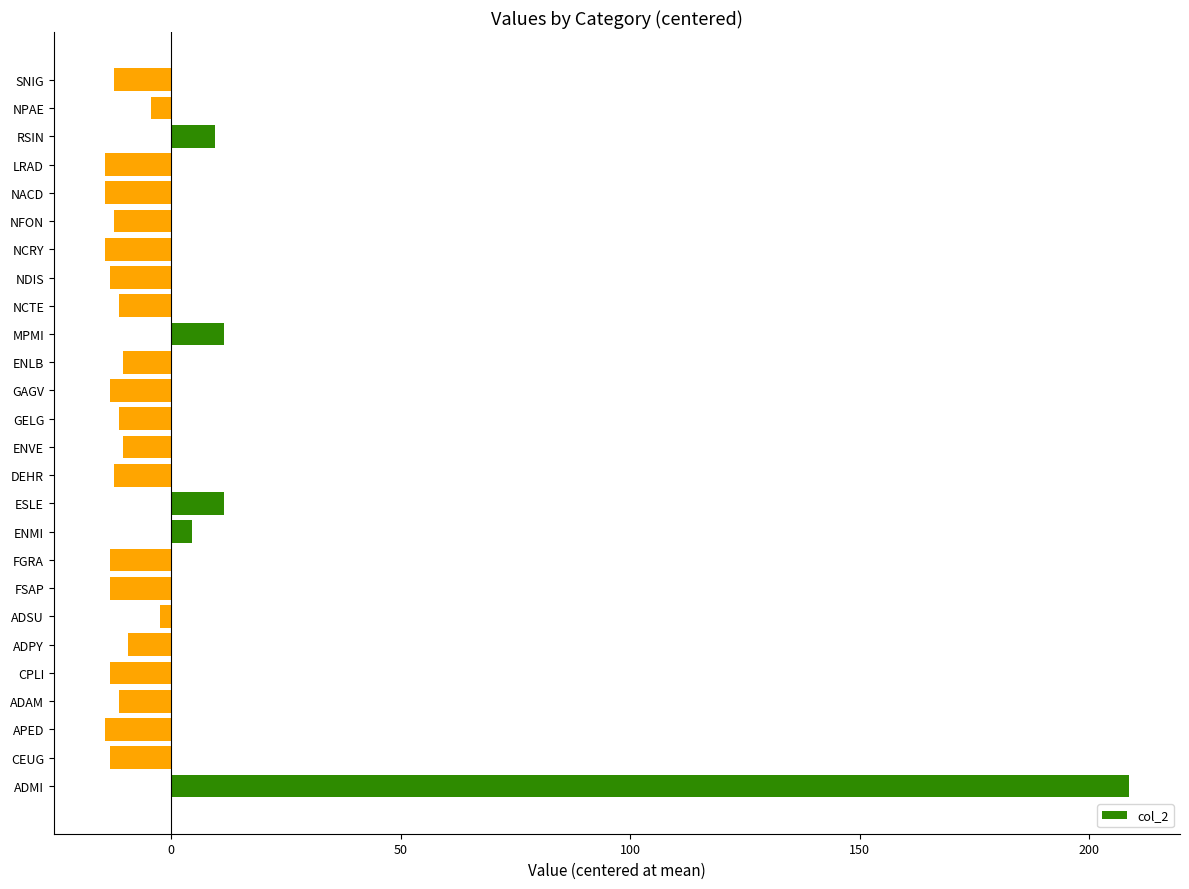

What is the difference between the maximum and minimum values?

223.0